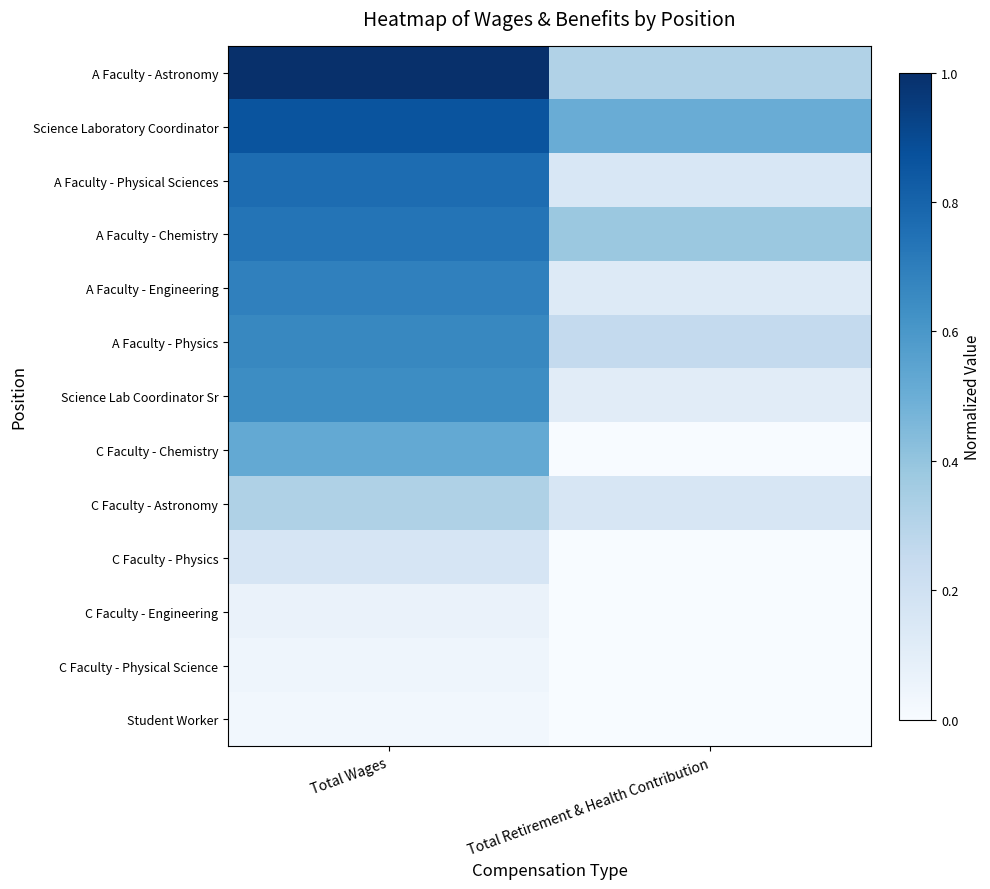

Reading left to right, list all the values displayed in this chart.

A Faculty - Astronomy: Total Wages=1.0	Total Retirement & Health Contribution=0.3
Science Laboratory Coordinator: Total Wages=0.9	Total Retirement & Health Contribution=0.5
A Faculty - Physical Sciences: Total Wages=0.8	Total Retirement & Health Contribution=0.2
A Faculty - Chemistry: Total Wages=0.7	Total Retirement & Health Contribution=0.4
A Faculty - Engineering: Total Wages=0.7	Total Retirement & Health Contribution=0.1
A Faculty - Physics: Total Wages=0.7	Total Retirement & Health Contribution=0.3
Science Lab Coordinator Sr: Total Wages=0.6	Total Retirement & Health Contribution=0.1
C Faculty - Chemistry: Total Wages=0.5	Total Retirement & Health Contribution=0.0
C Faculty - Astronomy: Total Wages=0.3	Total Retirement & Health Contribution=0.2
C Faculty - Physics: Total Wages=0.2	Total Retirement & Health Contribution=0.0
C Faculty - Engineering: Total Wages=0.1	Total Retirement & Health Contribution=0.0
C Faculty - Physical Science: Total Wages=0.0	Total Retirement & Health Contribution=0.0
Student Worker: Total Wages=0.0	Total Retirement & Health Contribution=0.0